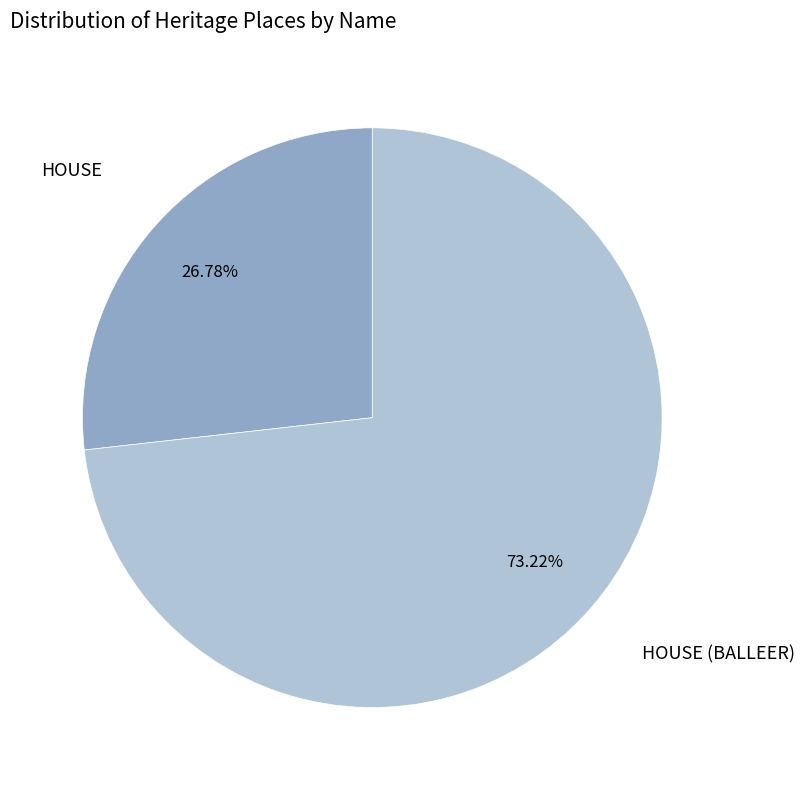

What percentage is the HOUSE (BALLEER) slice, to the nearest percent?

73%